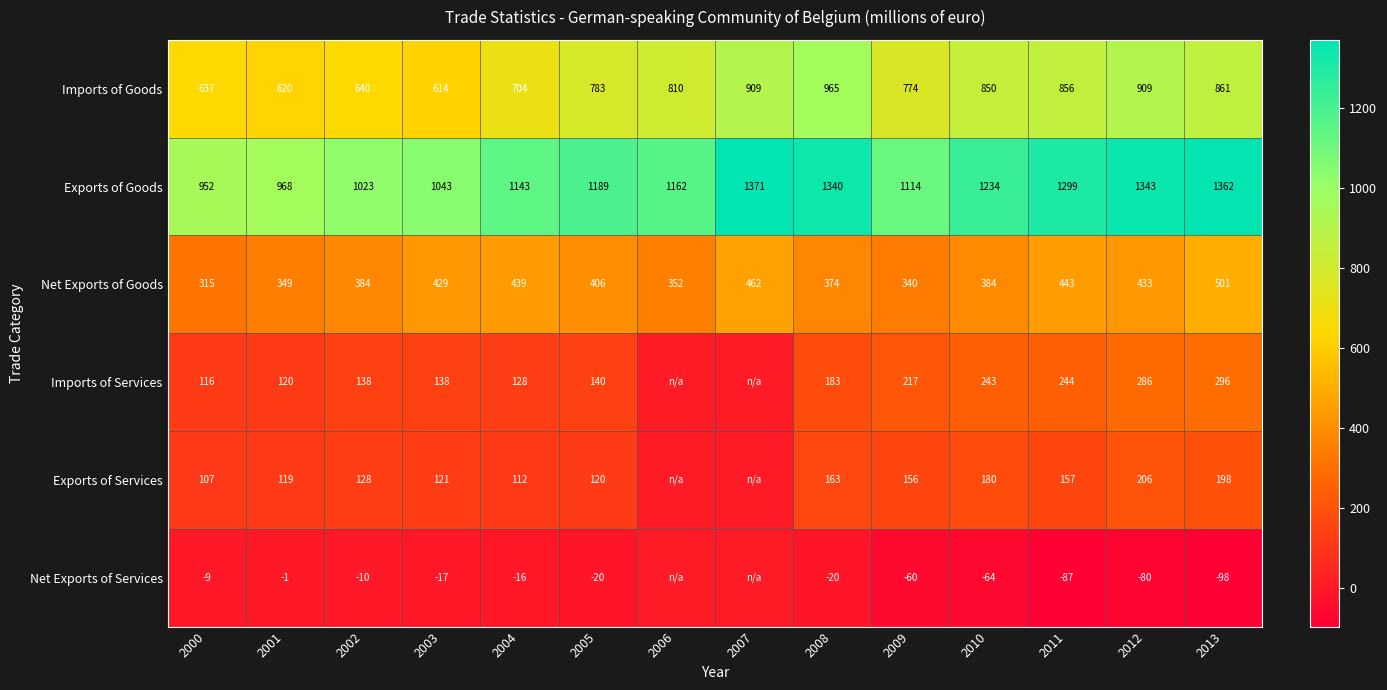

Is the value of Net Exports of Services at 2005 greater than the value of Exports of Goods at 2009?

No